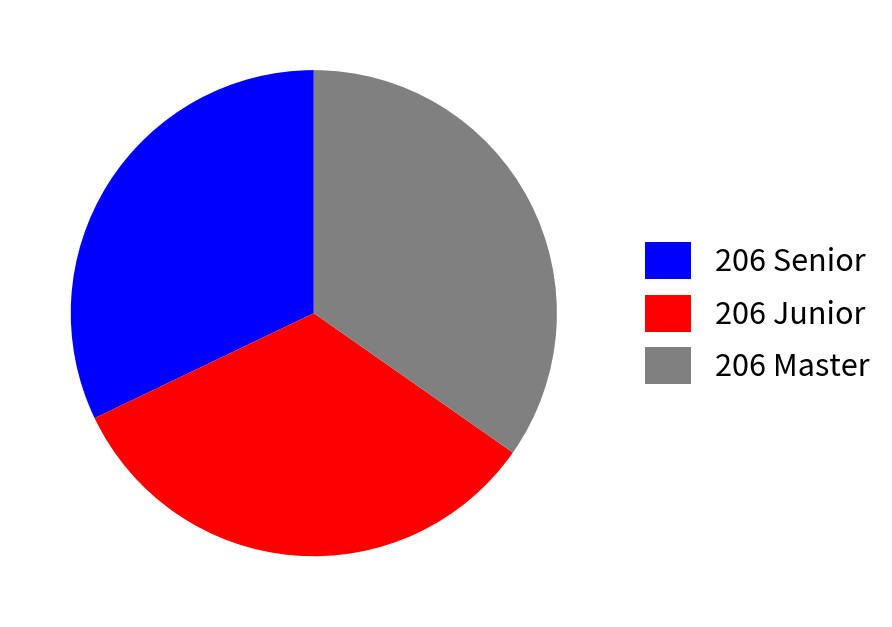

Rank the categories by value from highest to lowest.

206 Master, 206 Junior, 206 Senior